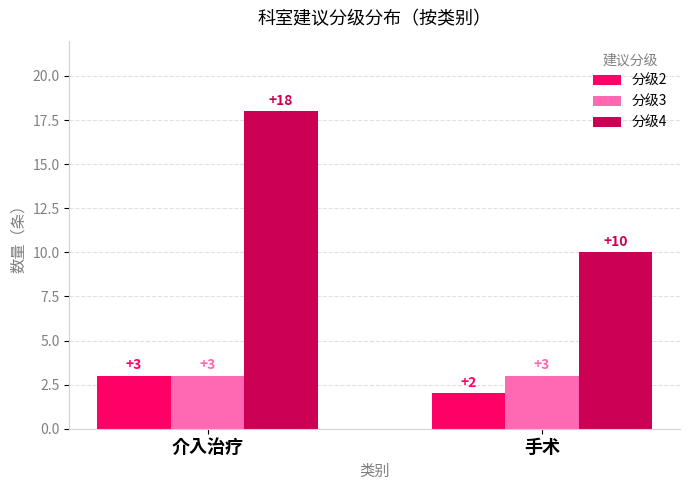

At which label is 分级2 closest to 2?

手术